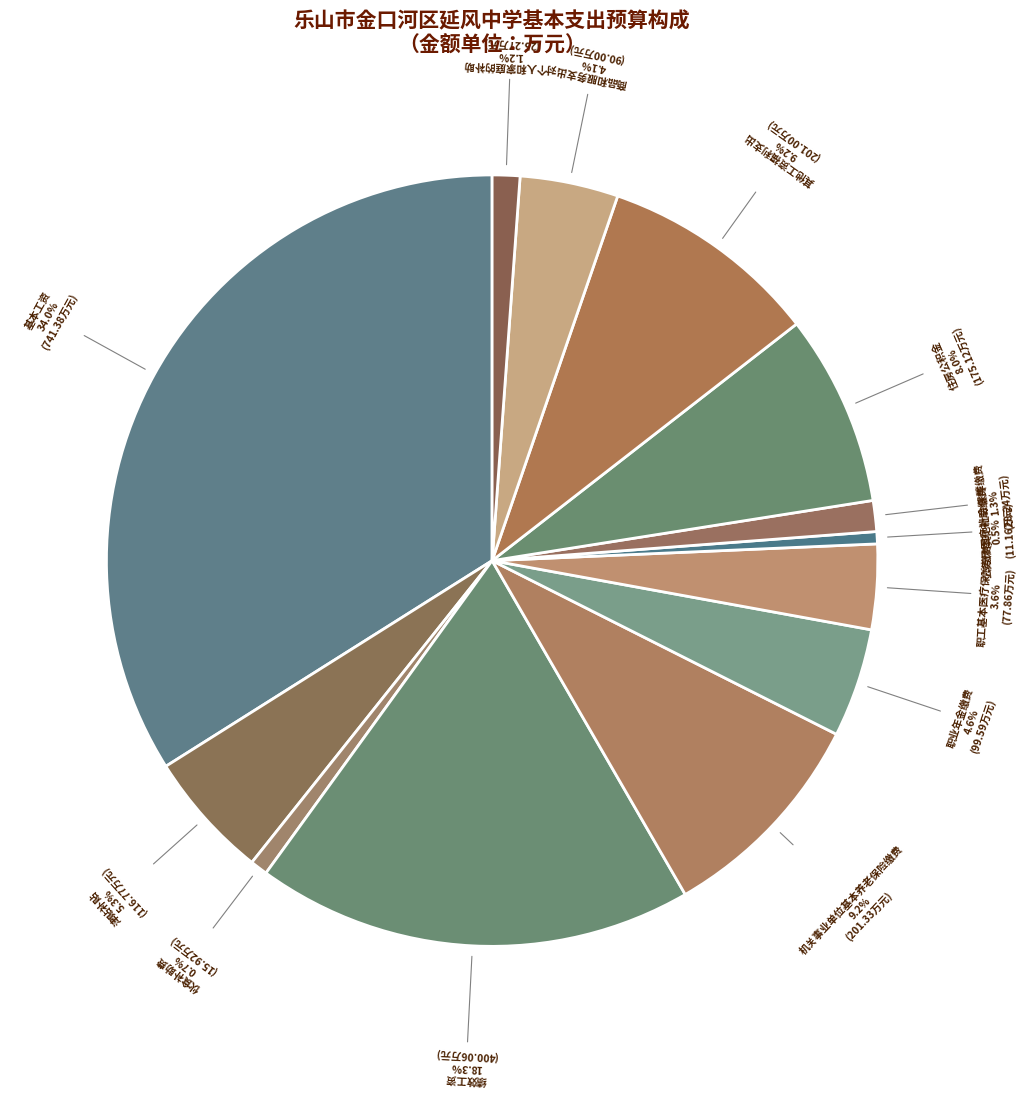

What is the ratio of the value at 津贴补贴 to the value at 伙食补助费?

7.3